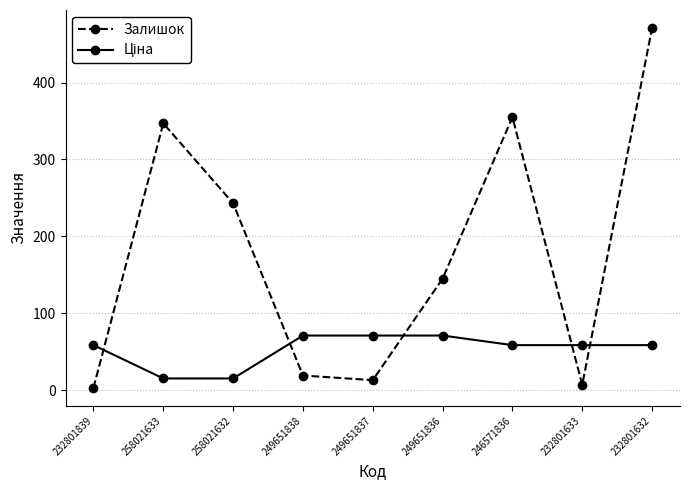

What is the difference between the Залишок values at 232801839 and 258021633?

344.0